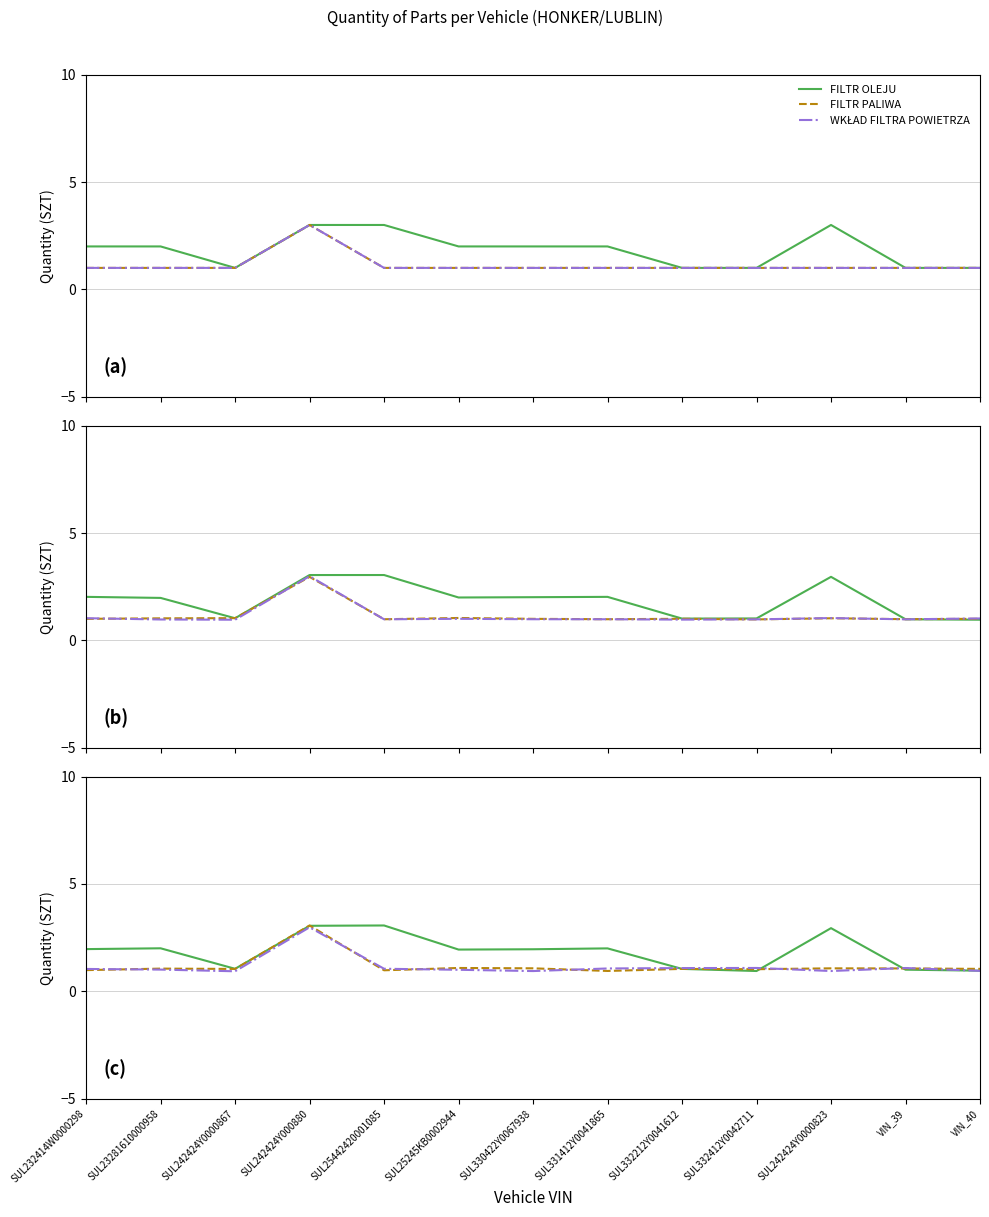

The value of FILTR PALIWA at SUL332212Y0041612 is 0.3. True or false?

False